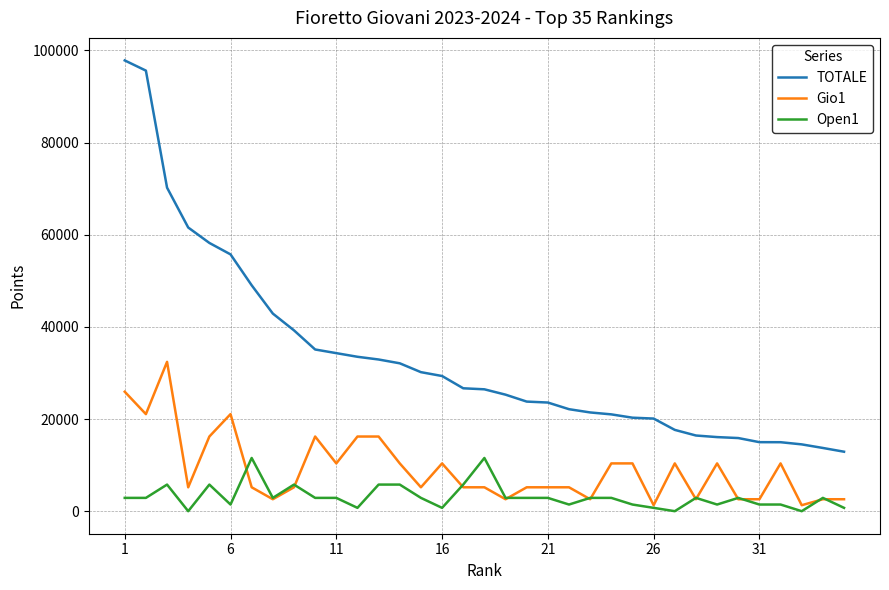

True or false: TOTALE and Open1 cross at least once.

False